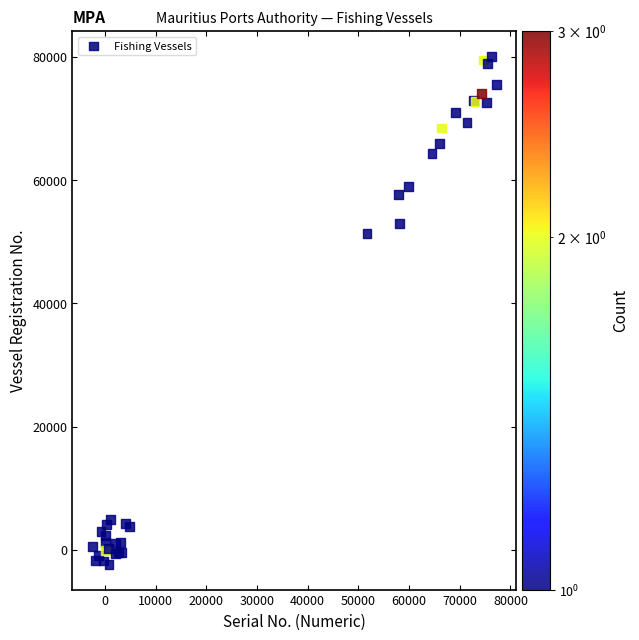

What Y value in the scatter plot is closest to 38854?

51260.7